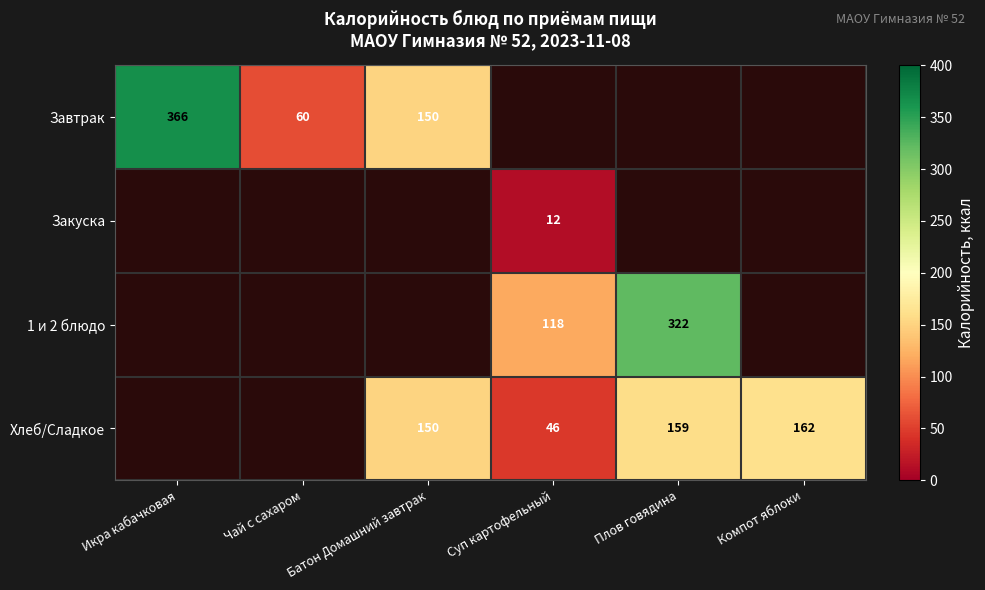

Is the value of Завтрак at Чай с сахаром greater than the value of 1 и 2 блюдо at Суп картофельный?

No